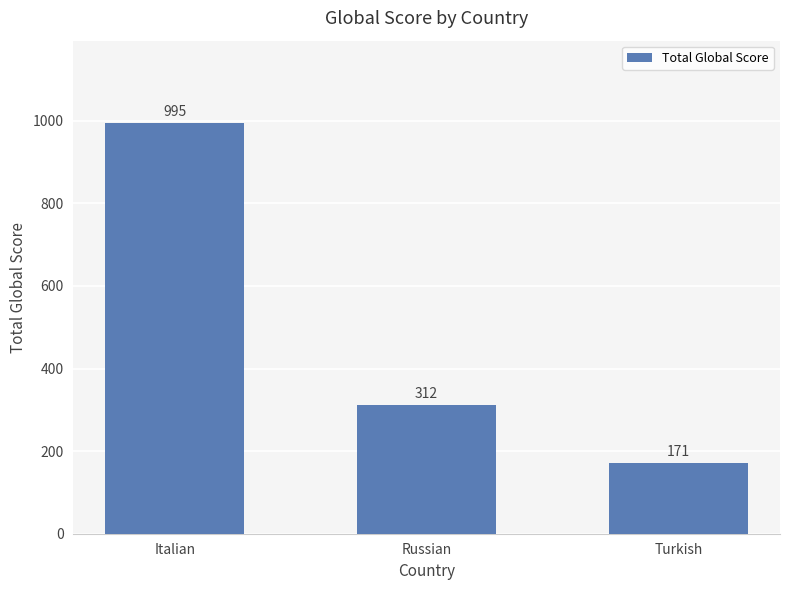

What is the average value?

493